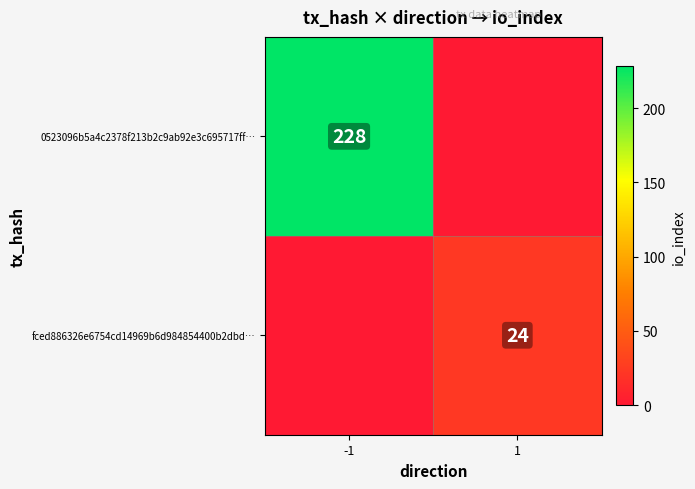

Is it true that 0523096b5a4c2378f213b2c9ab92e3c695717ff… equals 396 at -1?

False